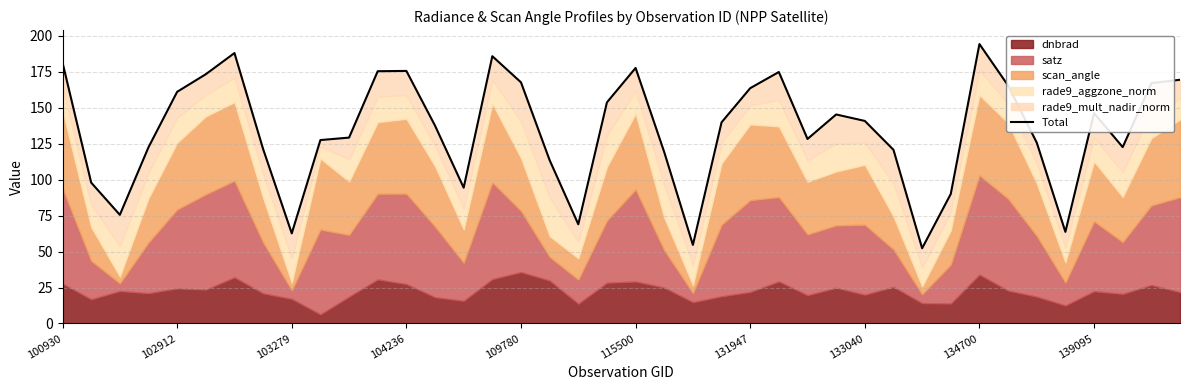

Reading left to right, transcribe all the data shown in this chart.

181.3	97.9	75.5	122.4	161.0	173.2	187.9	121.2	62.6	127.5	129.2	175.3	175.5	137.5	94.4	185.7	167.6	113.5	68.9	153.7	177.6	119.1	54.6	139.8	163.5	174.8	128.2	145.2	140.8	120.7	52.3	90.0	194.2	165.3	125.7	63.7	146.2	122.6	167.0	169.4